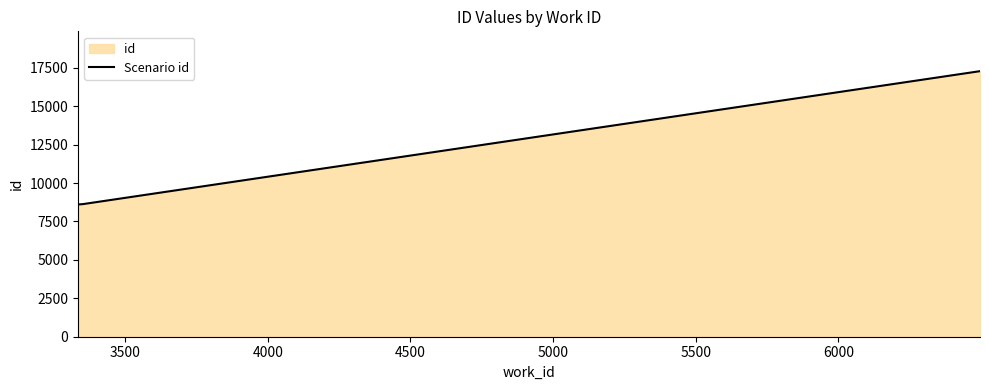

What is the smallest value displayed?

8606